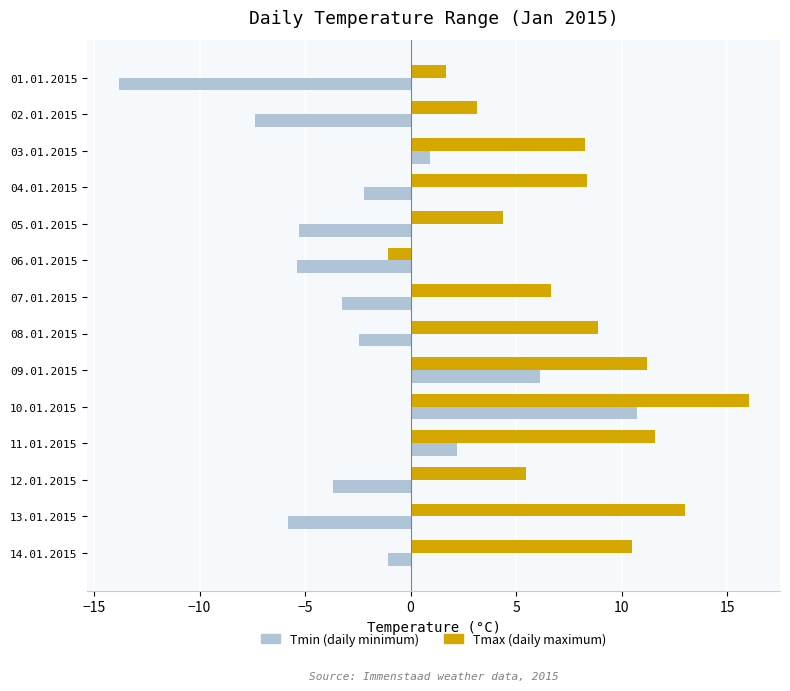

At which category is the sum across all series the highest?

10.01.2015